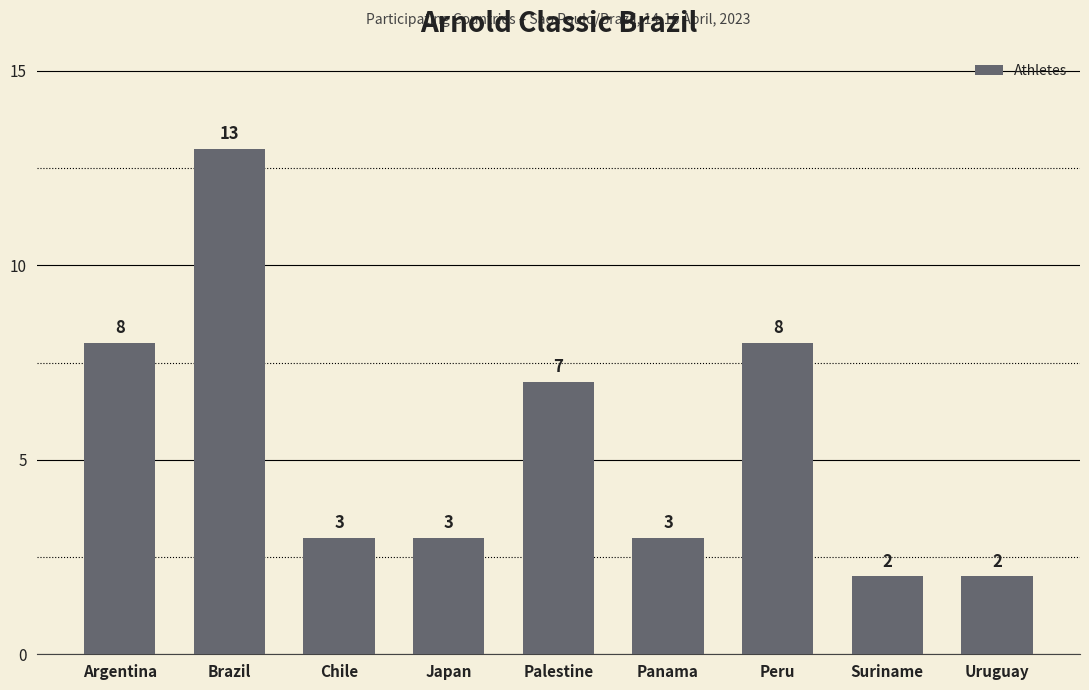

What is the sum of all values?

49